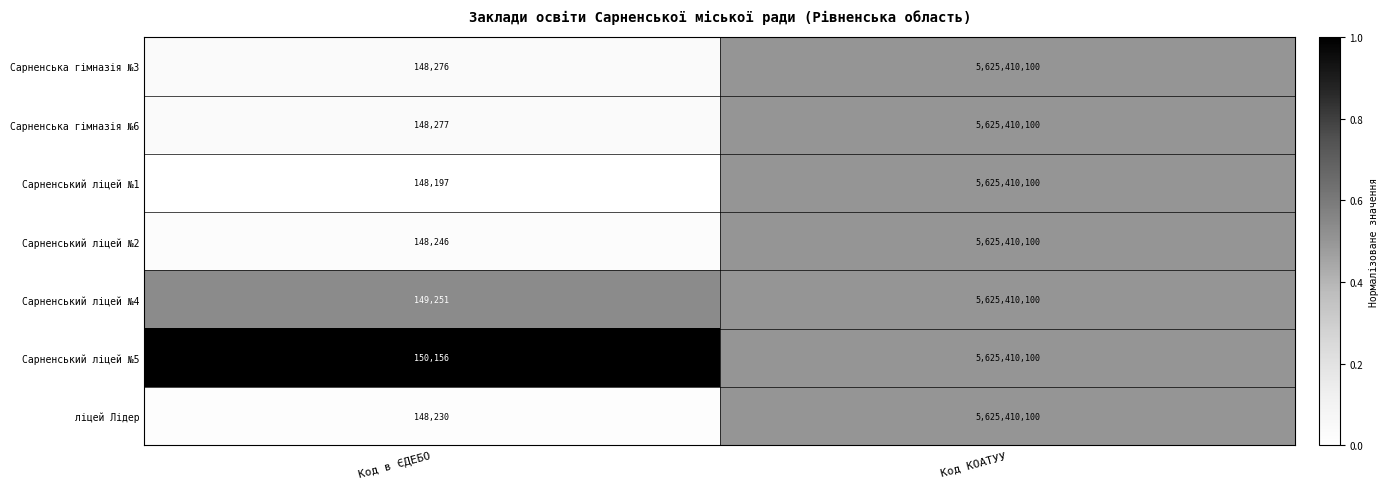

Reading left to right, transcribe all the data shown in this chart.

Сарненська гімназія №3: Код в ЄДЕБО=148276	Код КОАТУУ=5625410100
Сарненська гімназія №6: Код в ЄДЕБО=148277	Код КОАТУУ=5625410100
Сарненський ліцей №1: Код в ЄДЕБО=148197	Код КОАТУУ=5625410100
Сарненський ліцей №2: Код в ЄДЕБО=148246	Код КОАТУУ=5625410100
Сарненський ліцей №4: Код в ЄДЕБО=149251	Код КОАТУУ=5625410100
Сарненський ліцей №5: Код в ЄДЕБО=150156	Код КОАТУУ=5625410100
ліцей Лідер: Код в ЄДЕБО=148230	Код КОАТУУ=5625410100